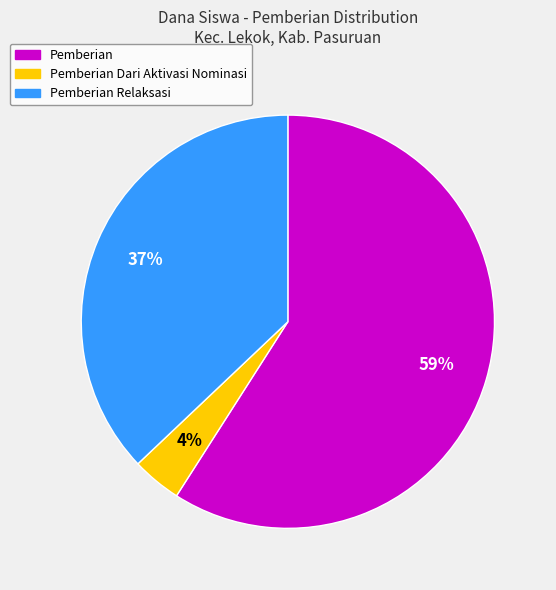

Does any single category account for the majority?

Yes